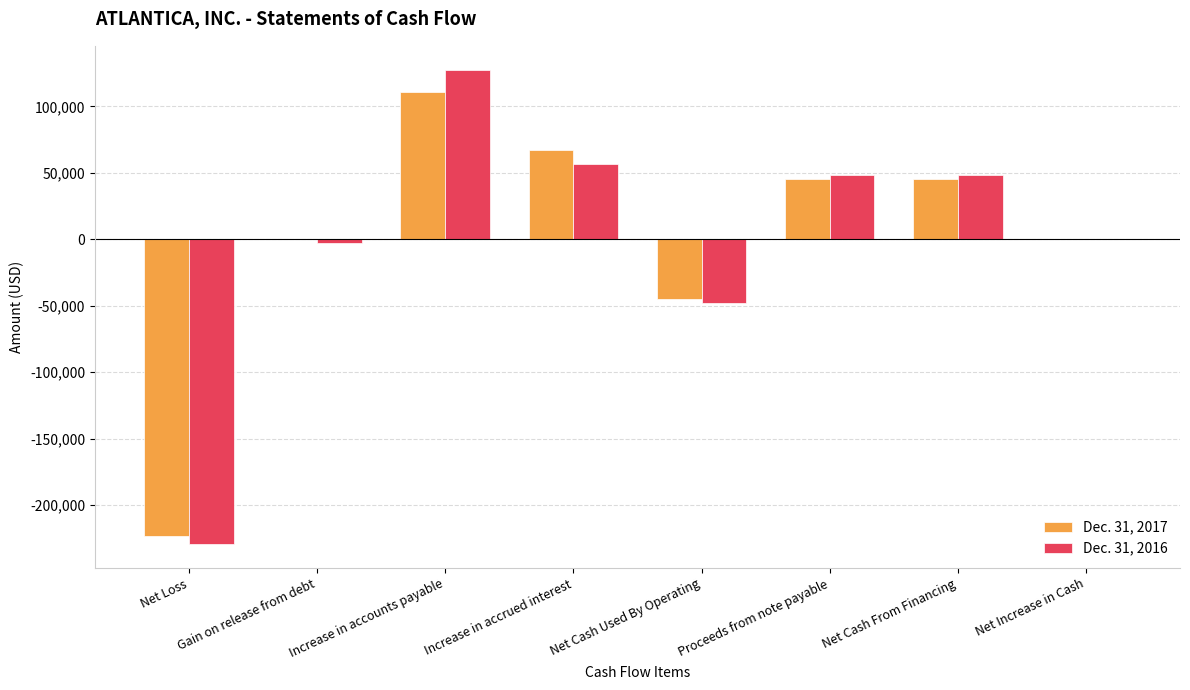

What is the difference between the Dec. 31, 2016 values at Increase in accounts payable and Increase in accrued interest?

71052